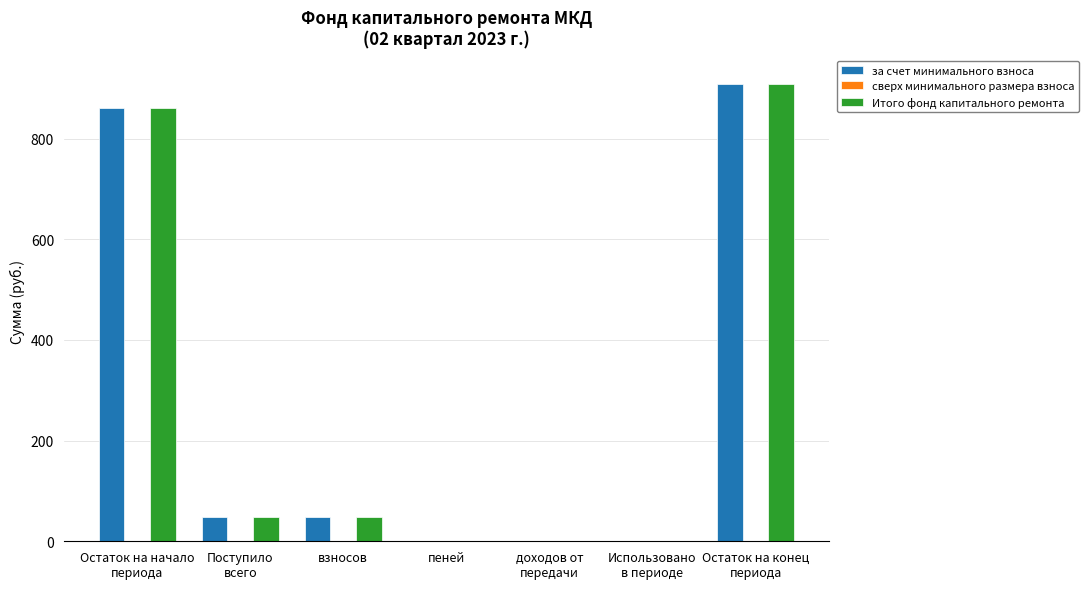

Is the value of за счет минимального взноса at взносов greater than the value of Итого фонд капитального ремонта at пеней?

Yes